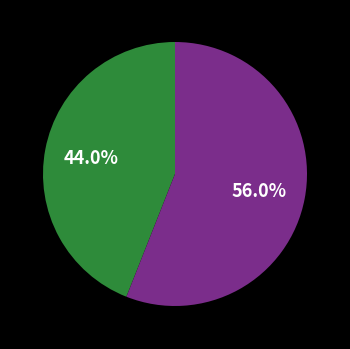

Is there any slice that represents more than half of the pie?

Yes